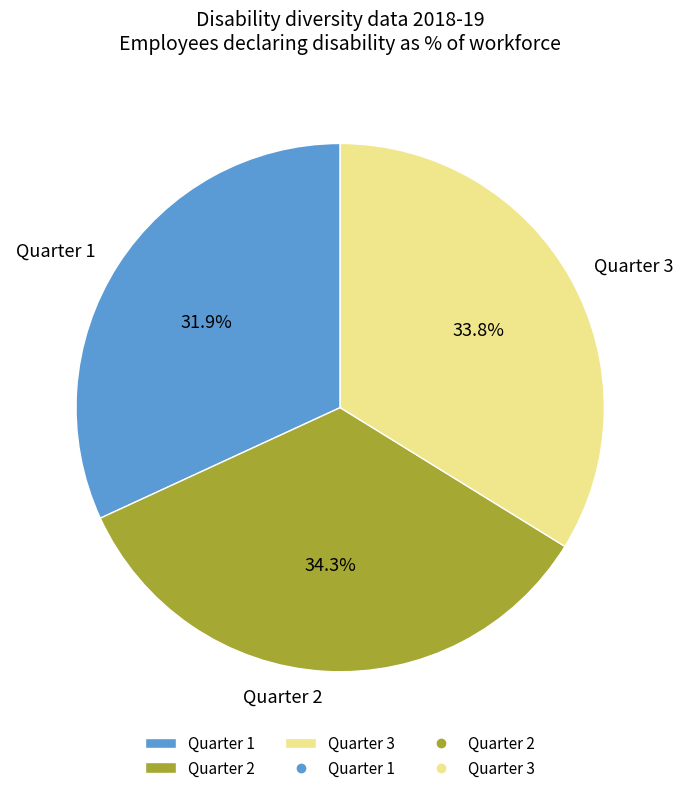

What percentage is the Quarter 1 slice, to the nearest percent?

32%